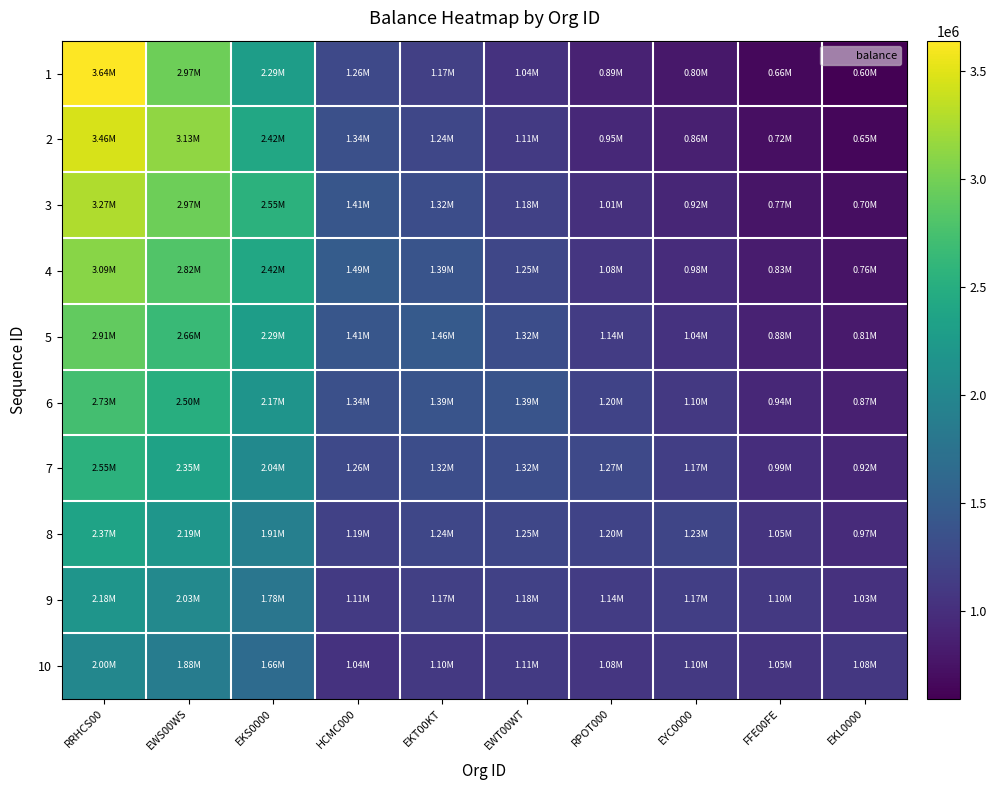

How many categories are shown in the chart?

10